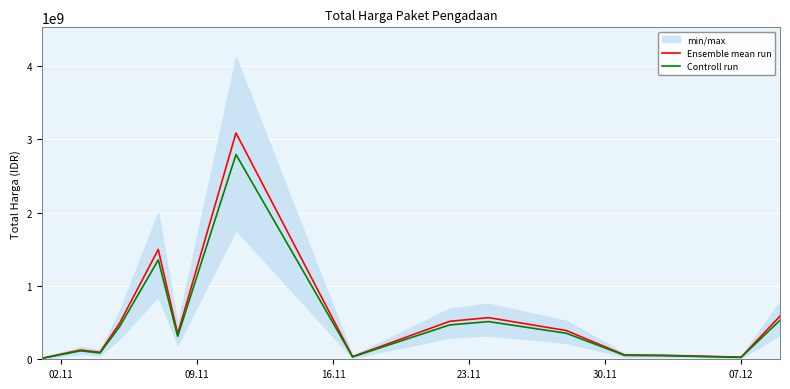

Is the value of Controll run at 8 greater than the value of Ensemble mean run at 02.11?

Yes